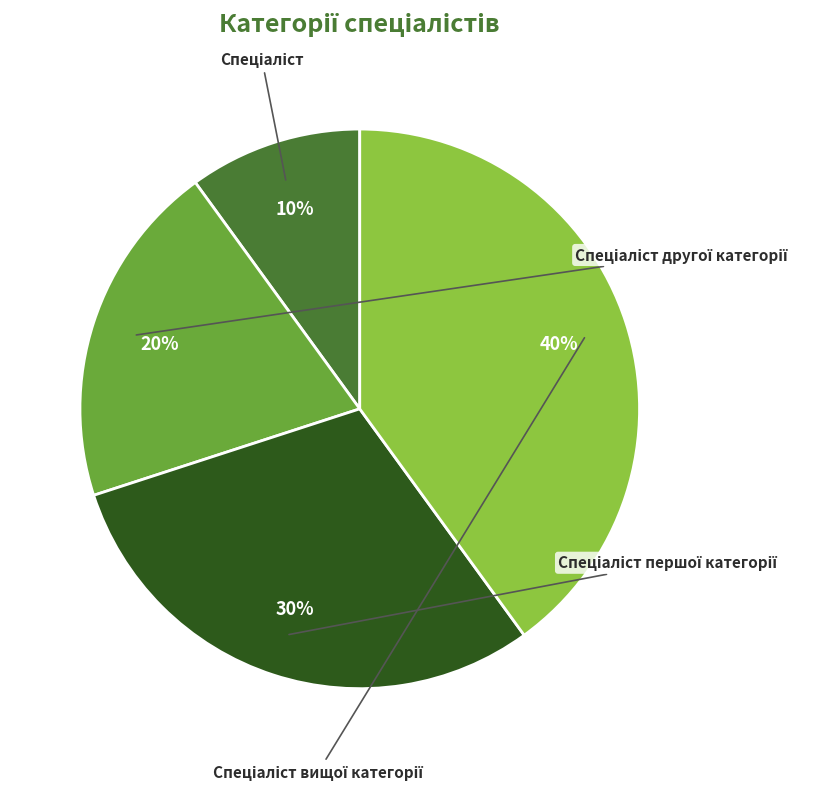

What percentage is the Спеціаліст першої категорії slice, to the nearest percent?

30%